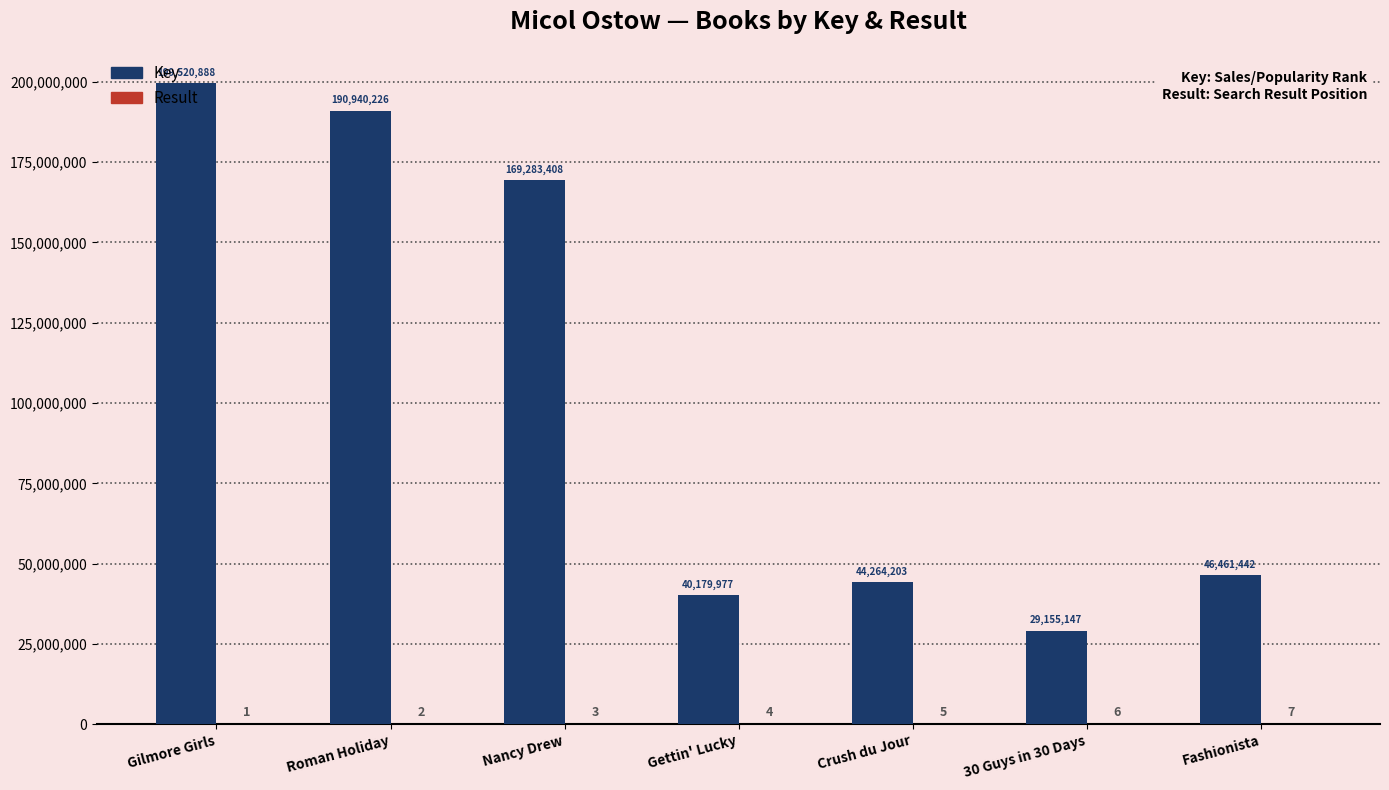

What is the maximum value shown in the chart?

199520888